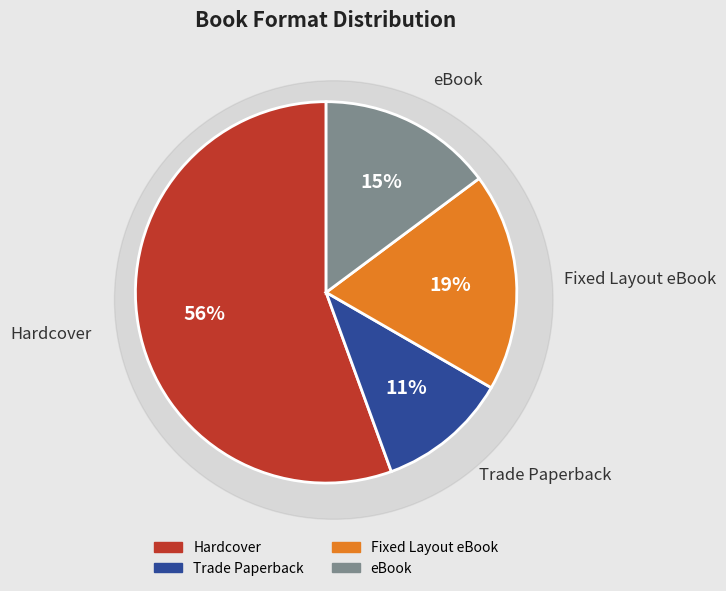

True or false: eBook accounts for 1% of the total.

False